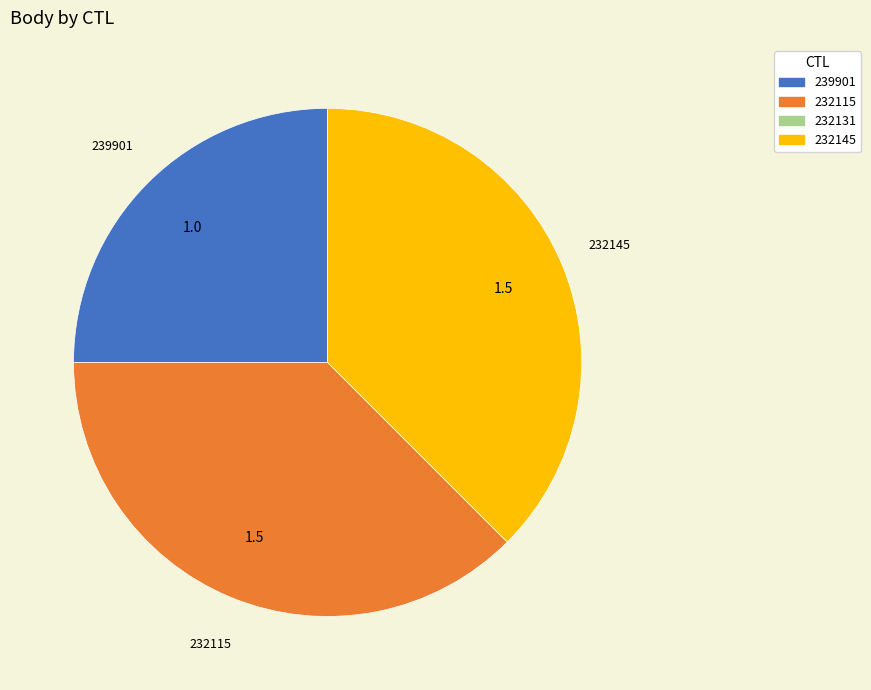

Is there a majority slice in this chart?

No